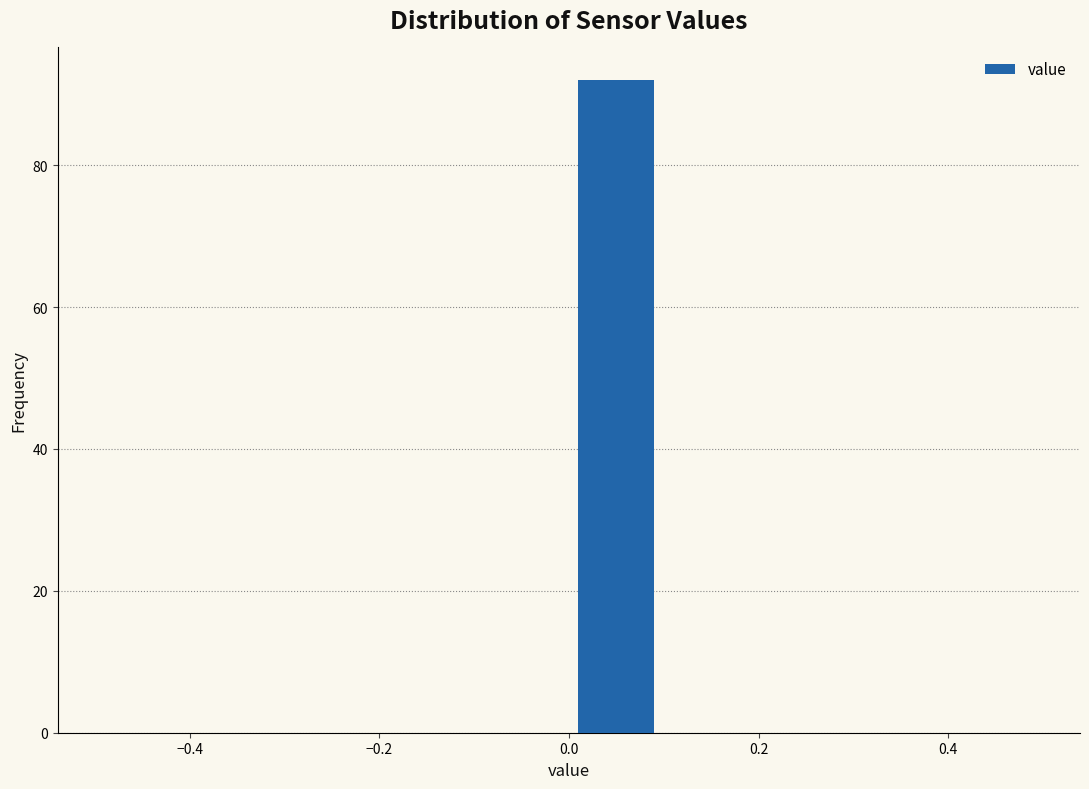

Which range on the x-axis has the tallest bar?

0.0 to 0.1